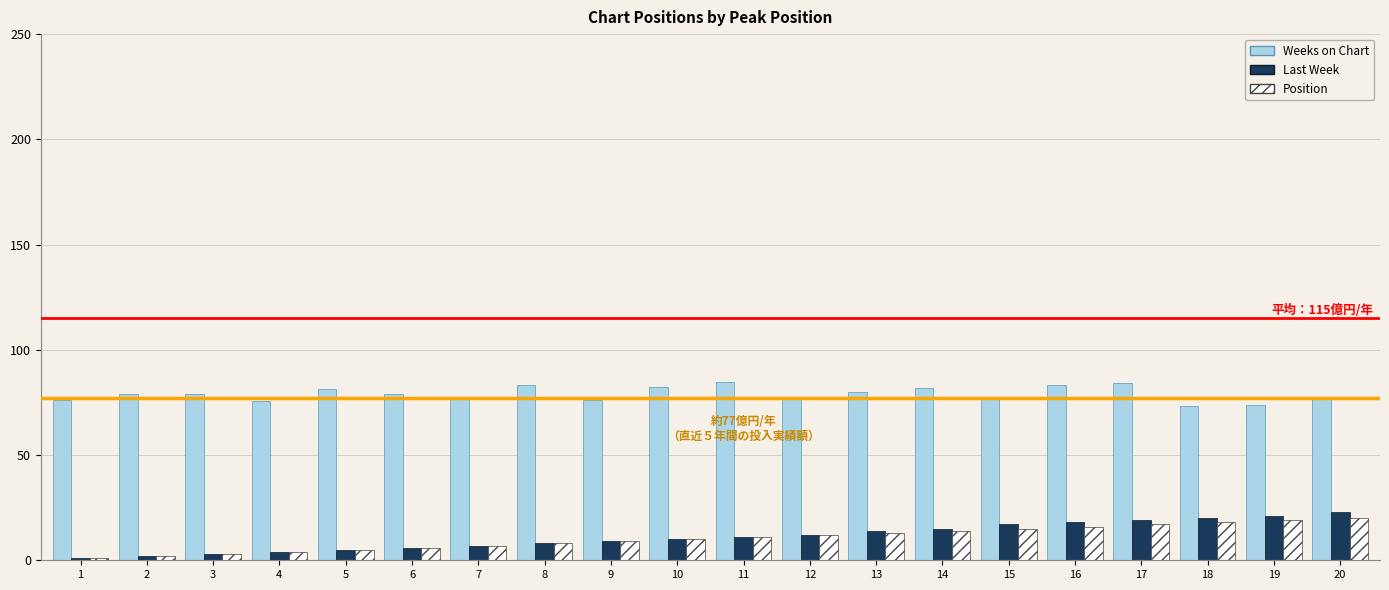

Which series has the widest spread of values?

Last Week